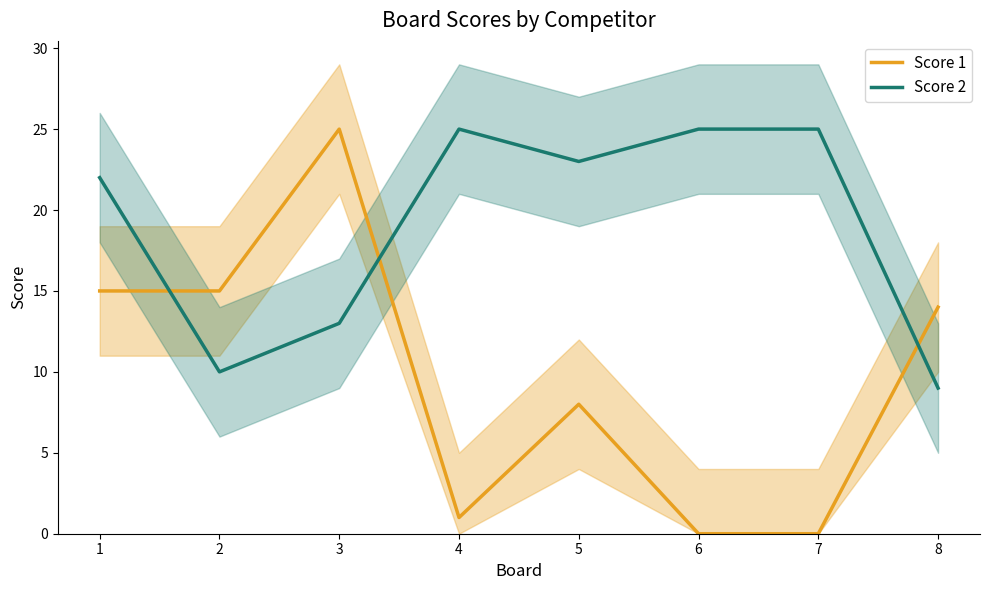

Where do Score 1 and Score 2 first cross each other?

1 and 2